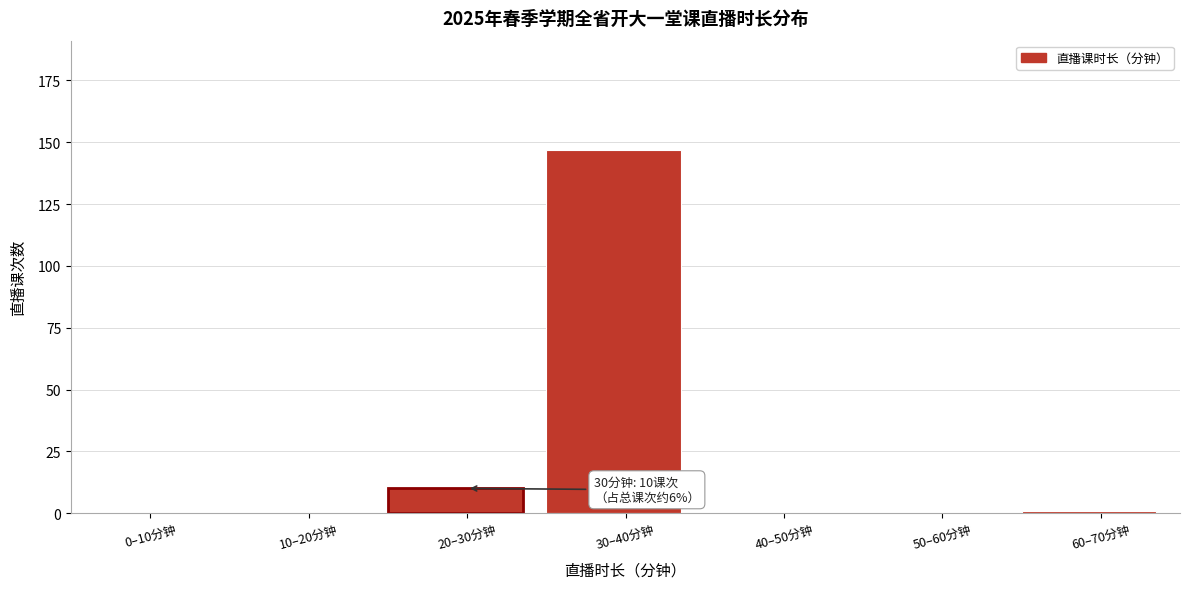

Reading left to right, what are all the values shown in this chart?

0–10分钟=0	10–20分钟=0	20–30分钟=10	30–40分钟=147	40–50分钟=0	50–60分钟=0	60–70分钟=1